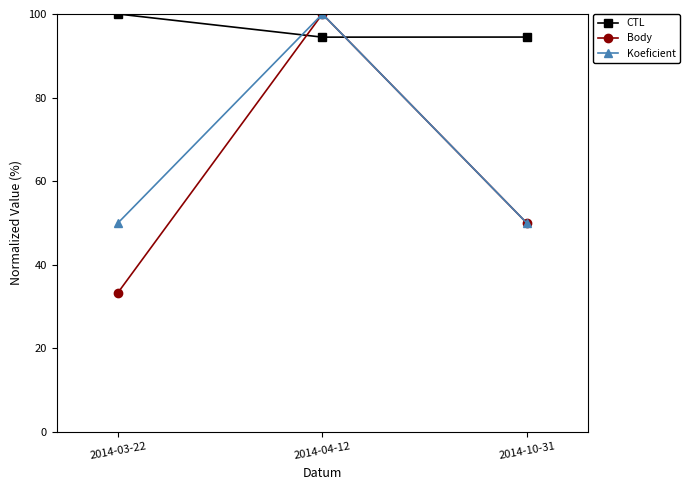

What is the spread (max minus min) of values at 2014-10-31?

44.5